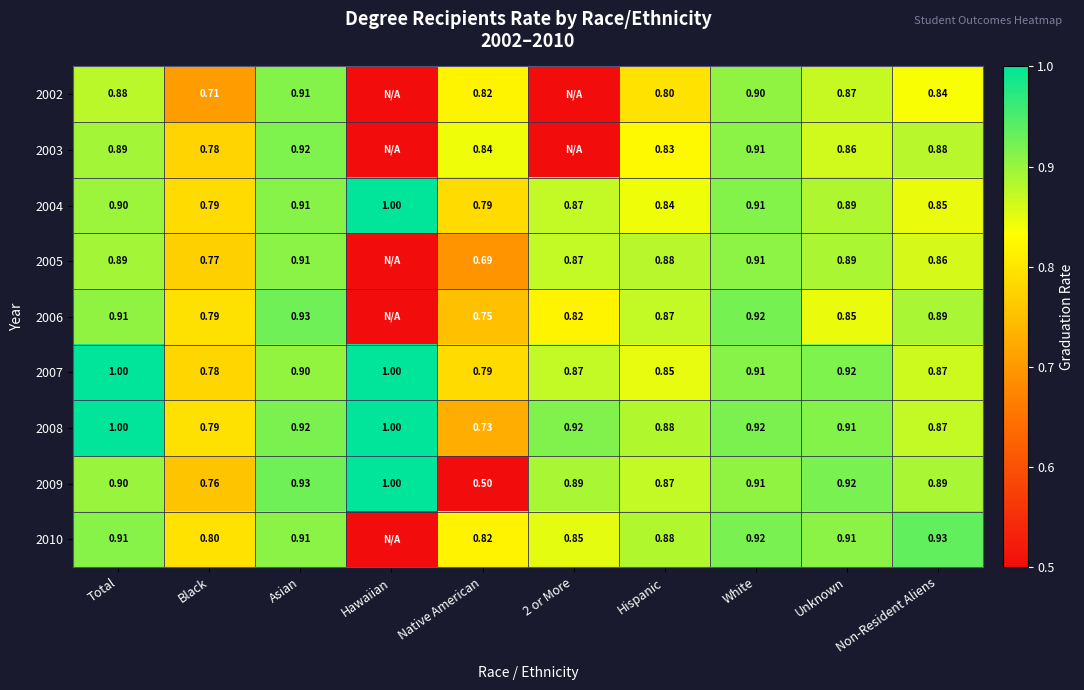

Which has a higher value, Native American or Hawaiian?

Native American